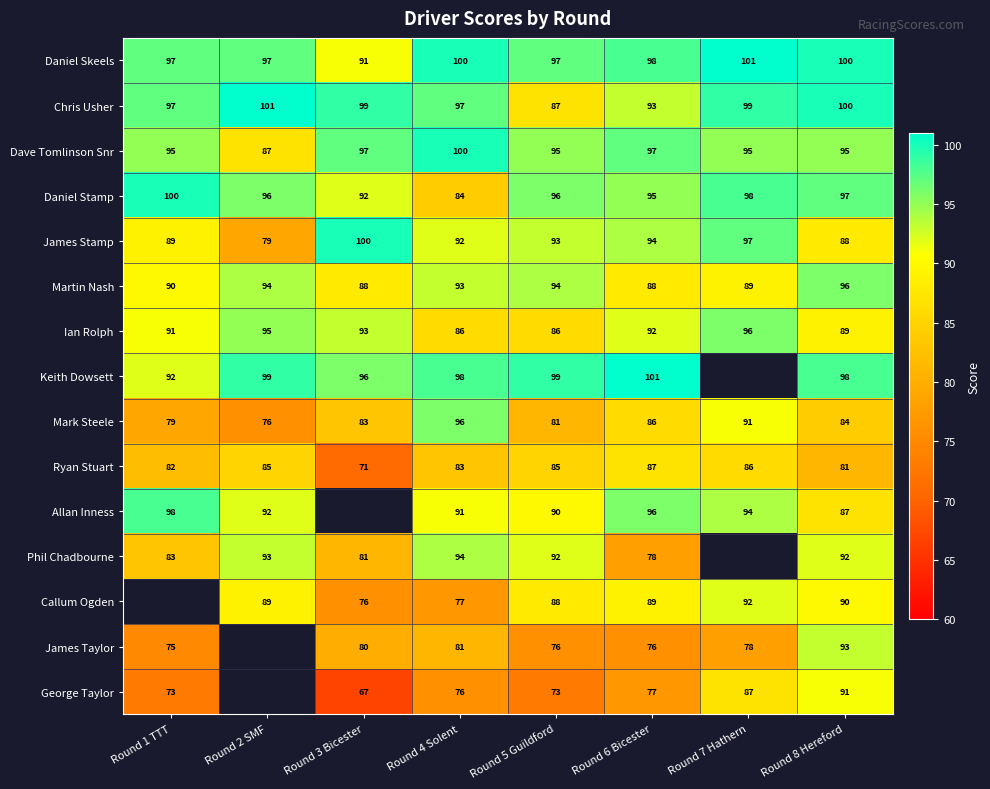

What is the average value of the Ian Rolph series?

91